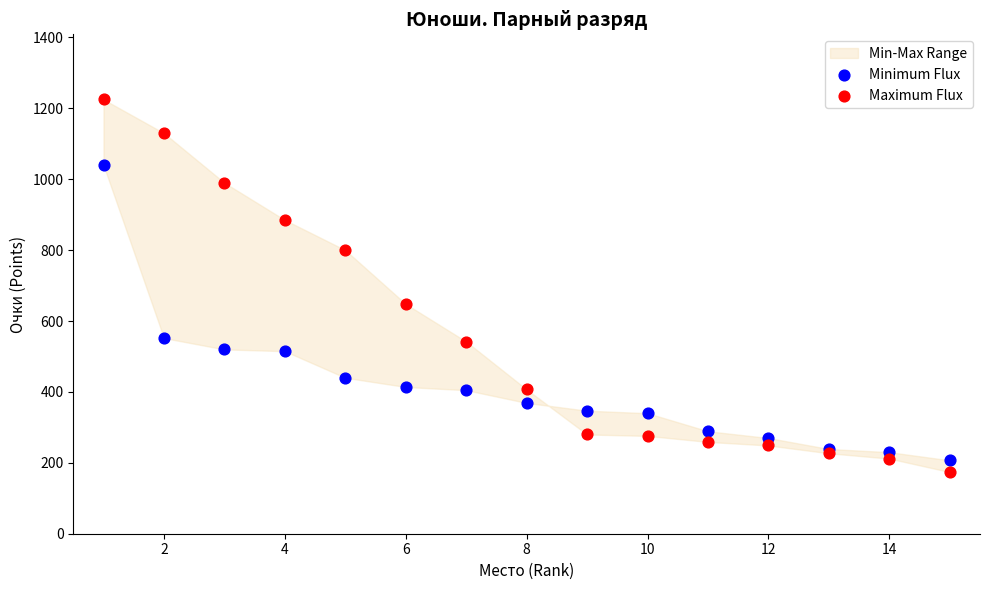

Which series contains the lowest Y value?

Maximum Flux